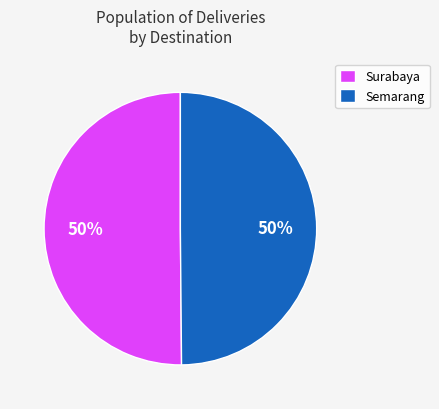

To the nearest percent, what is the combined percentage of Surabaya and Semarang?

100%